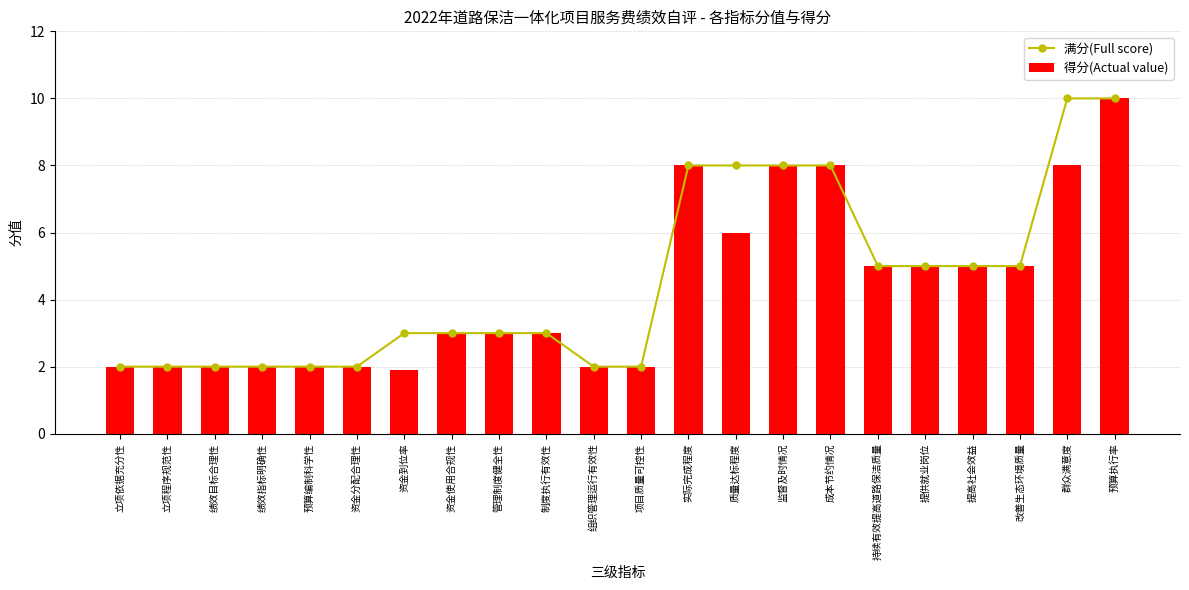

The 满分(Full score) series shows 3.0 at 资金使用合规性. True or false?

True